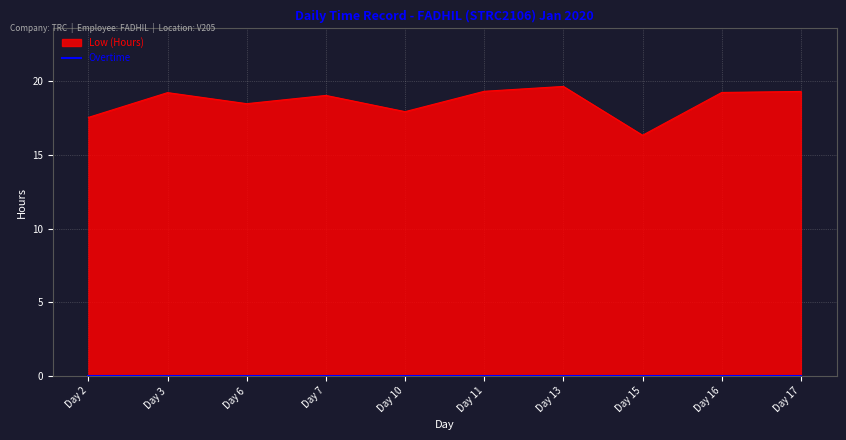

At which category does the chart reach its minimum across all series?

Day 15